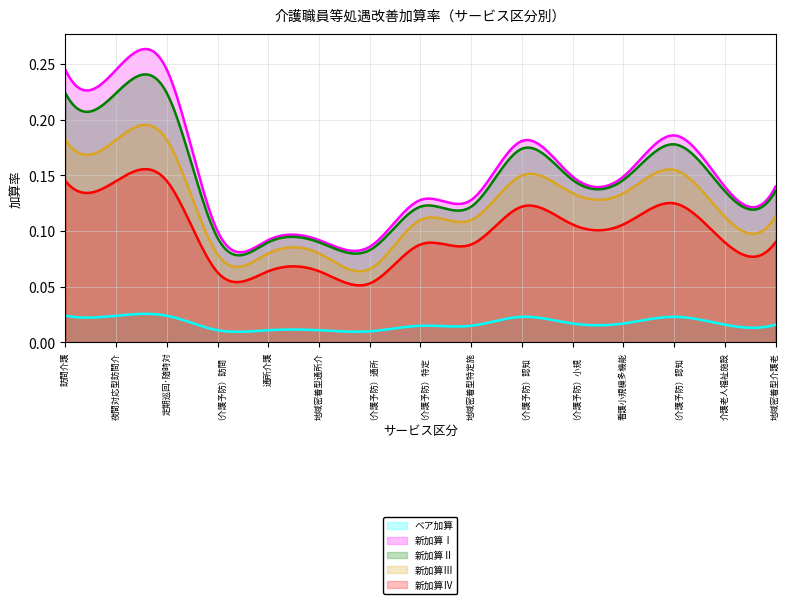

How many lines are shown in the chart?

5